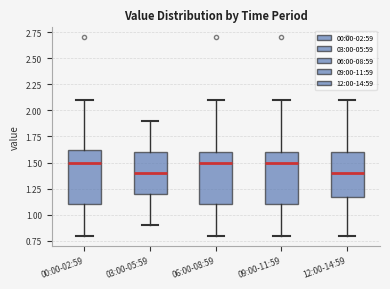

Where is the upper edge of the box for 09:00-11:59 on the y-axis? The values are not printed on the chart, so give them approximately, as read against the axis.

1.60